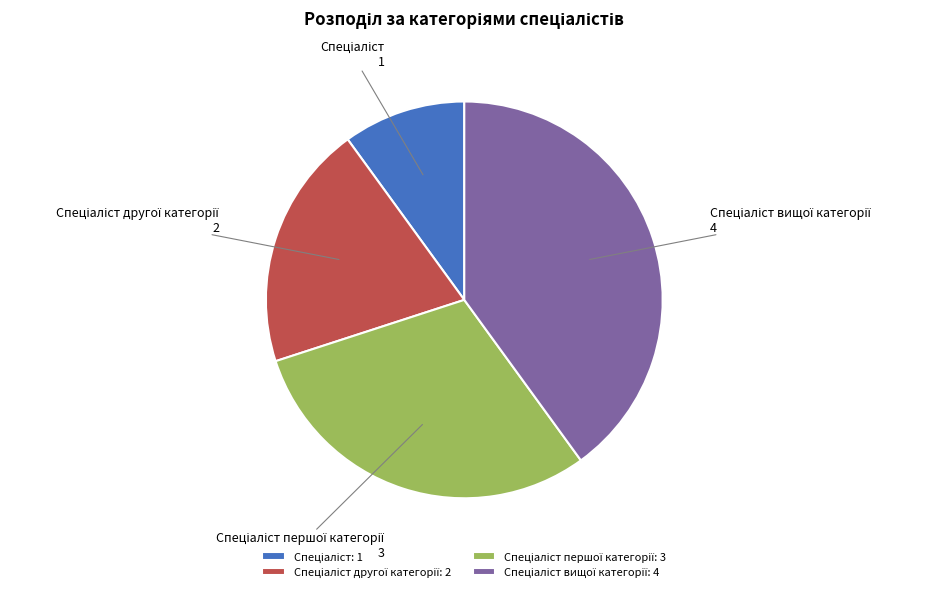

Does any single category account for the majority?

No